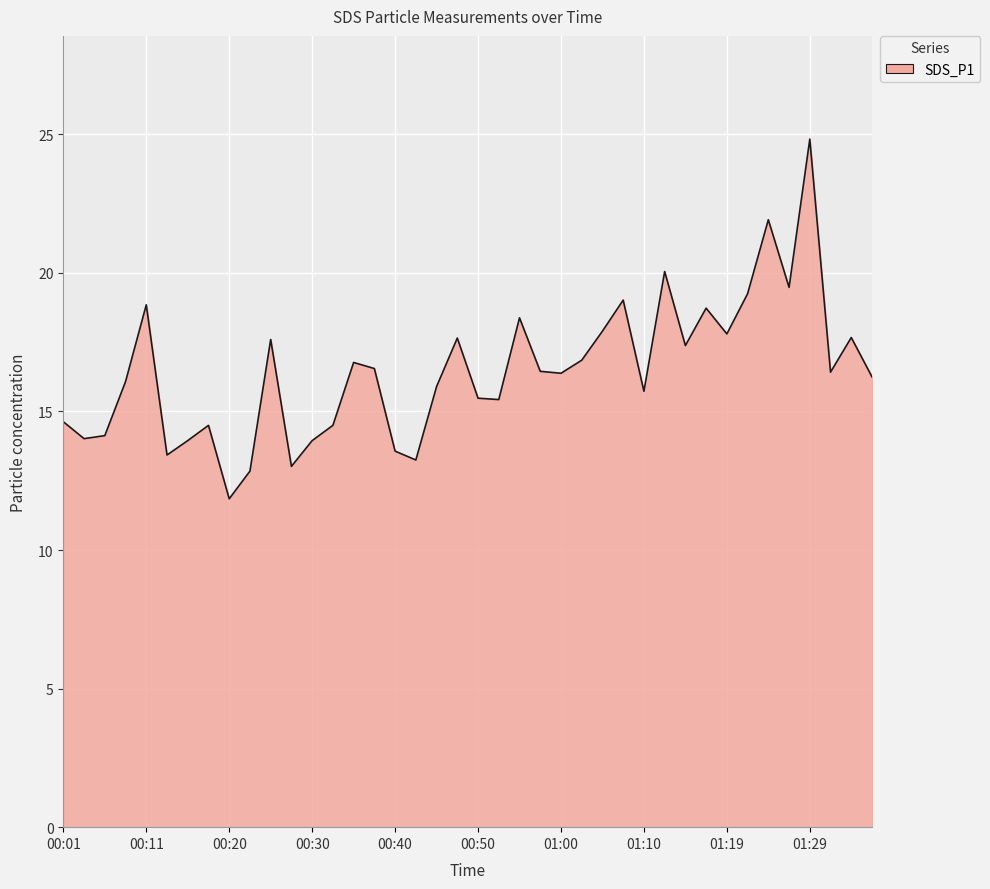

What is the greatest value displayed?

24.8